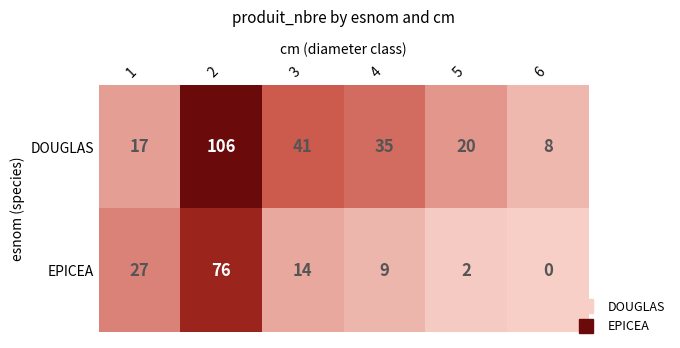

How many series are shown in this chart?

2